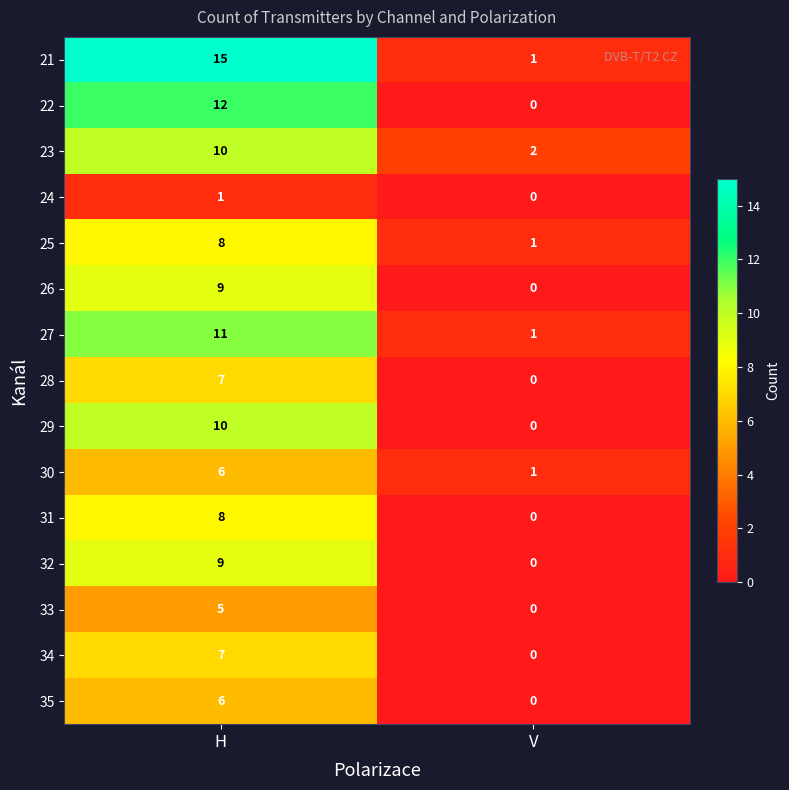

What is the sum of the 31 values at H and V?

8